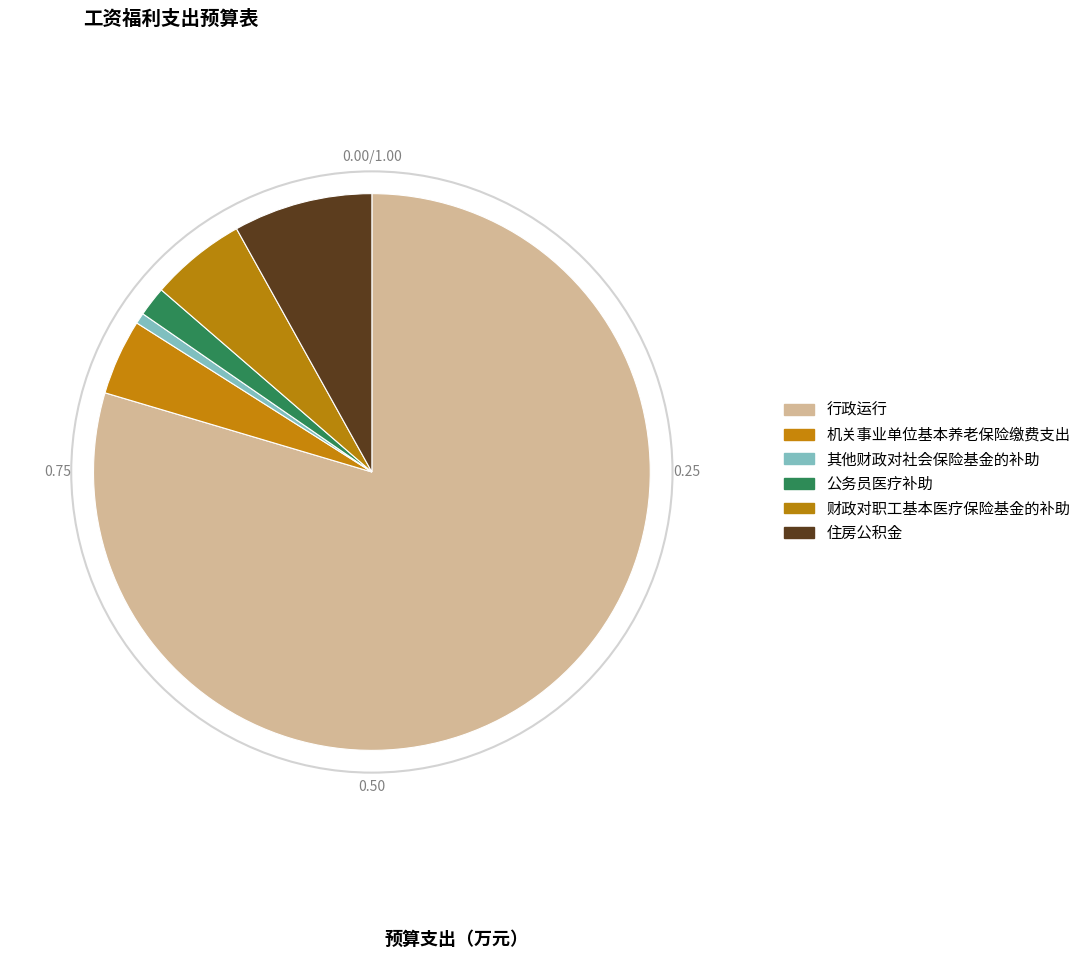

The 住房公积金 slice represents 8% of the pie. True or false?

True